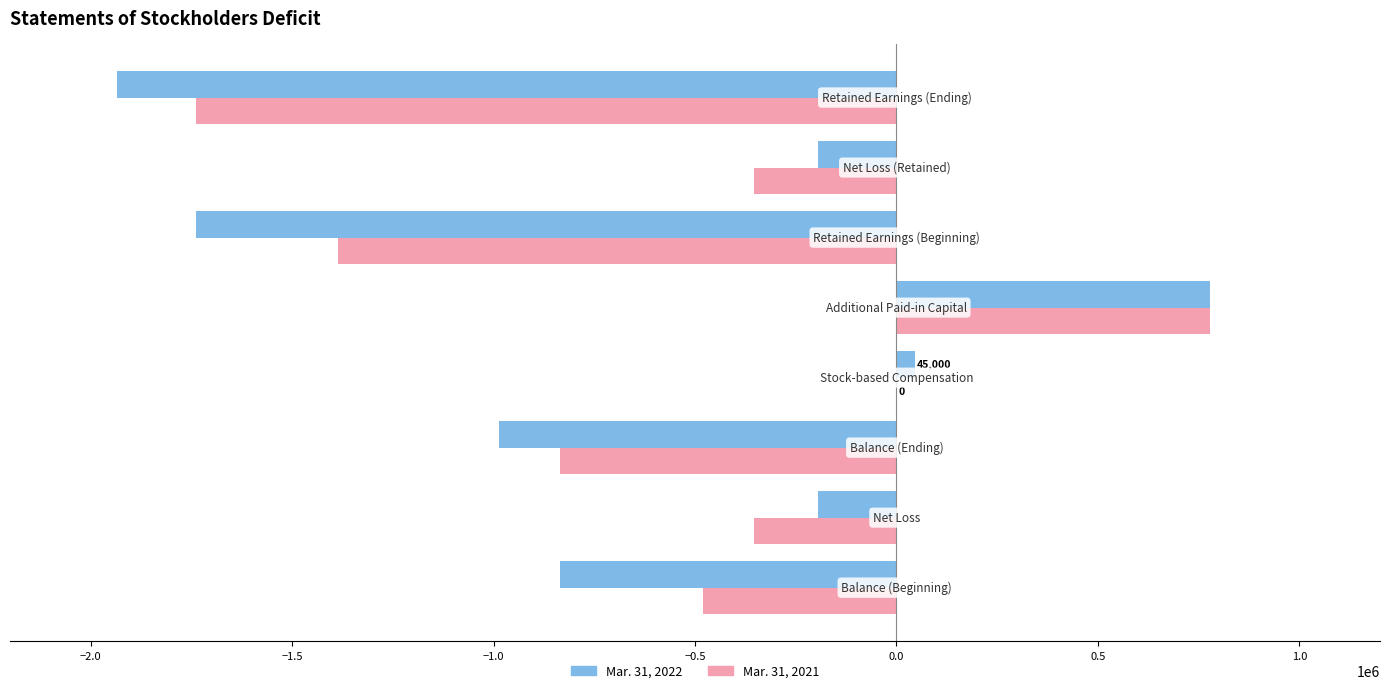

What is the highest value of the Mar. 31, 2021 series?

776963